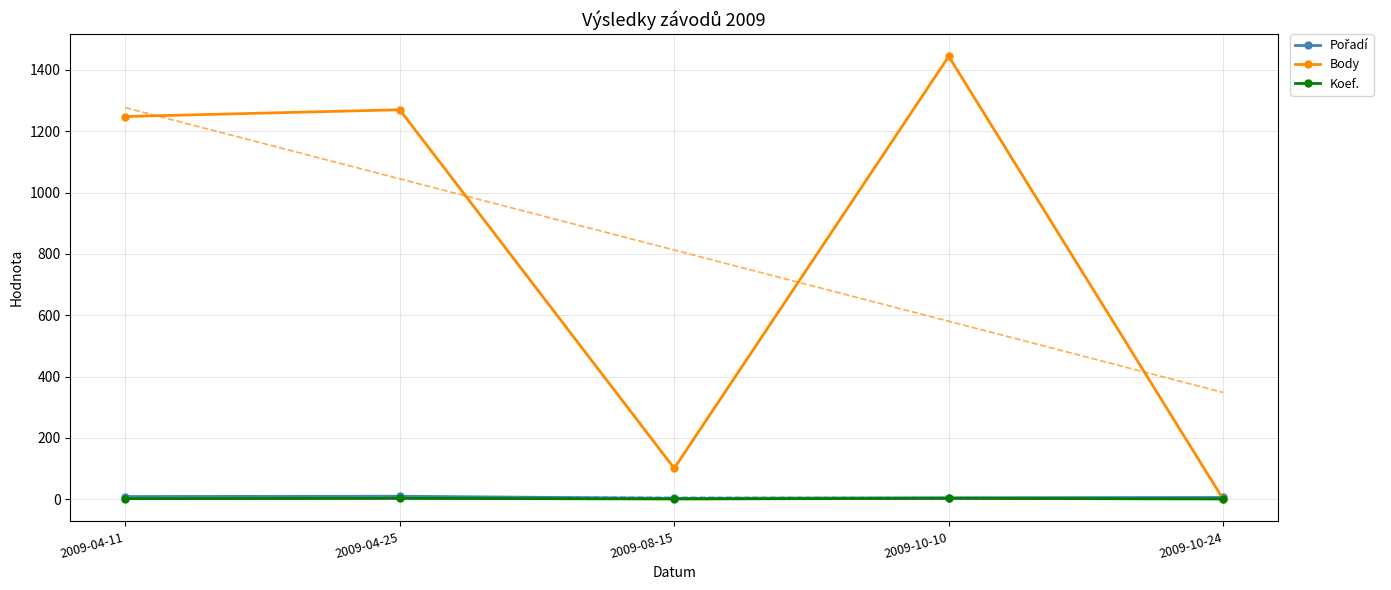

What are all the series names shown in the legend?

Pořadí, Body, Koef.